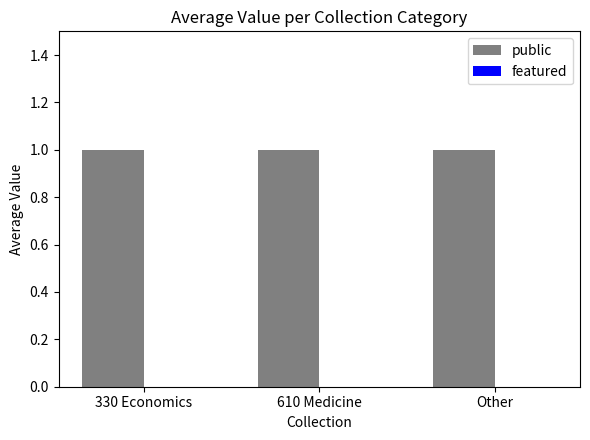

At which label does featured reach its minimum?

330 Economics